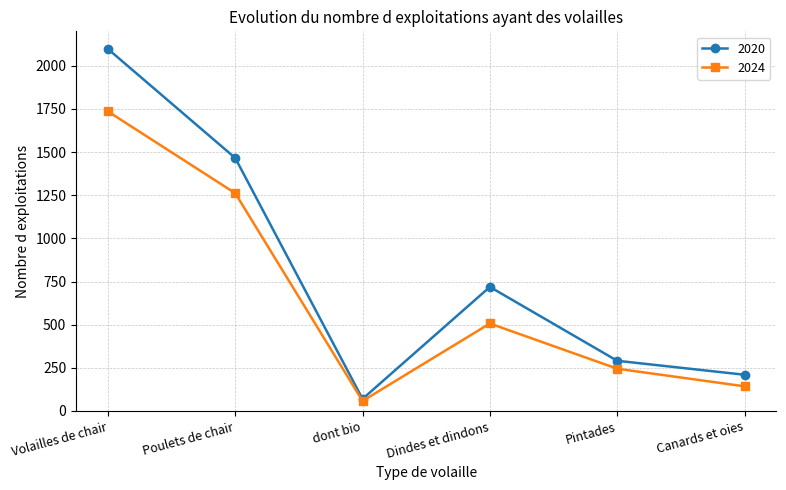

Which series changed the most between Volailles de chair and dont bio?

2020